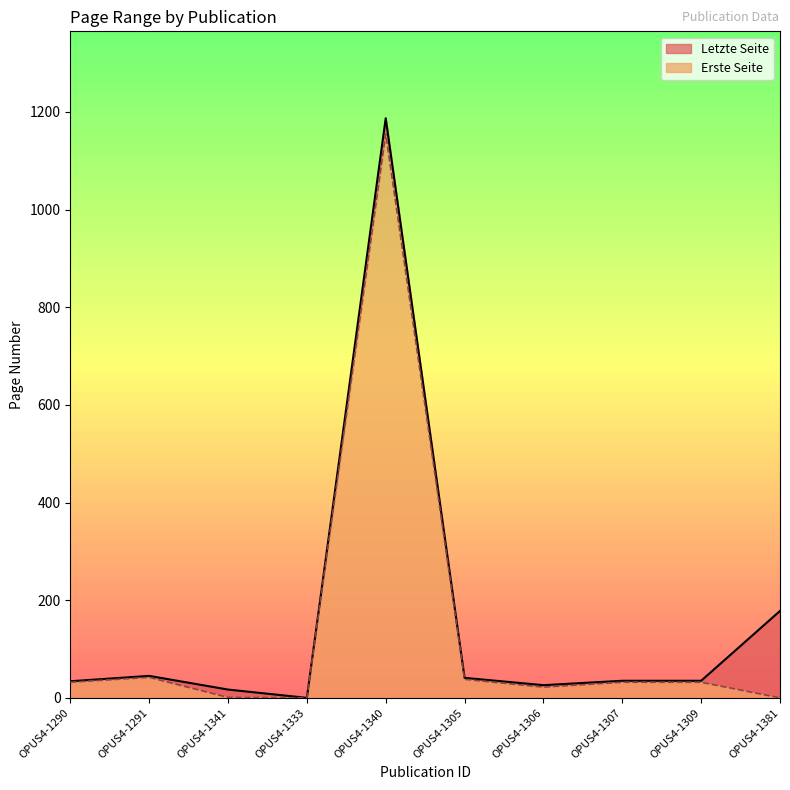

What are all the series names shown in the legend?

Letzte Seite, Erste Seite